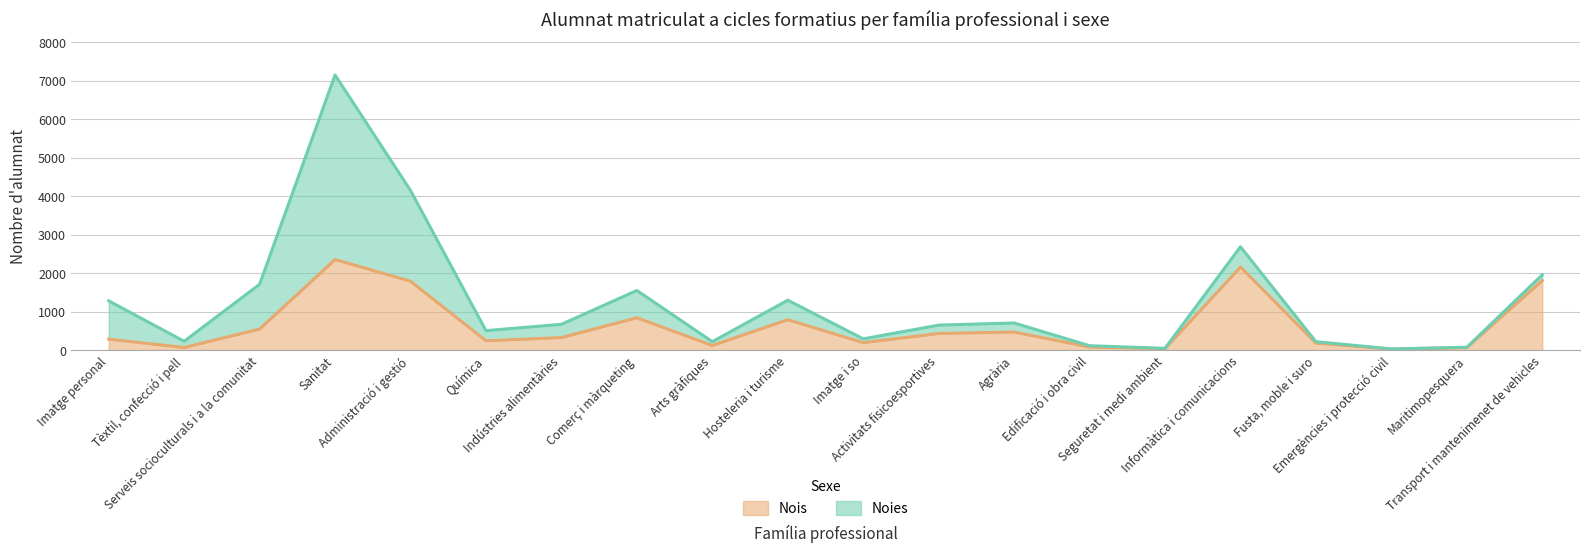

What is the smallest value displayed?

25